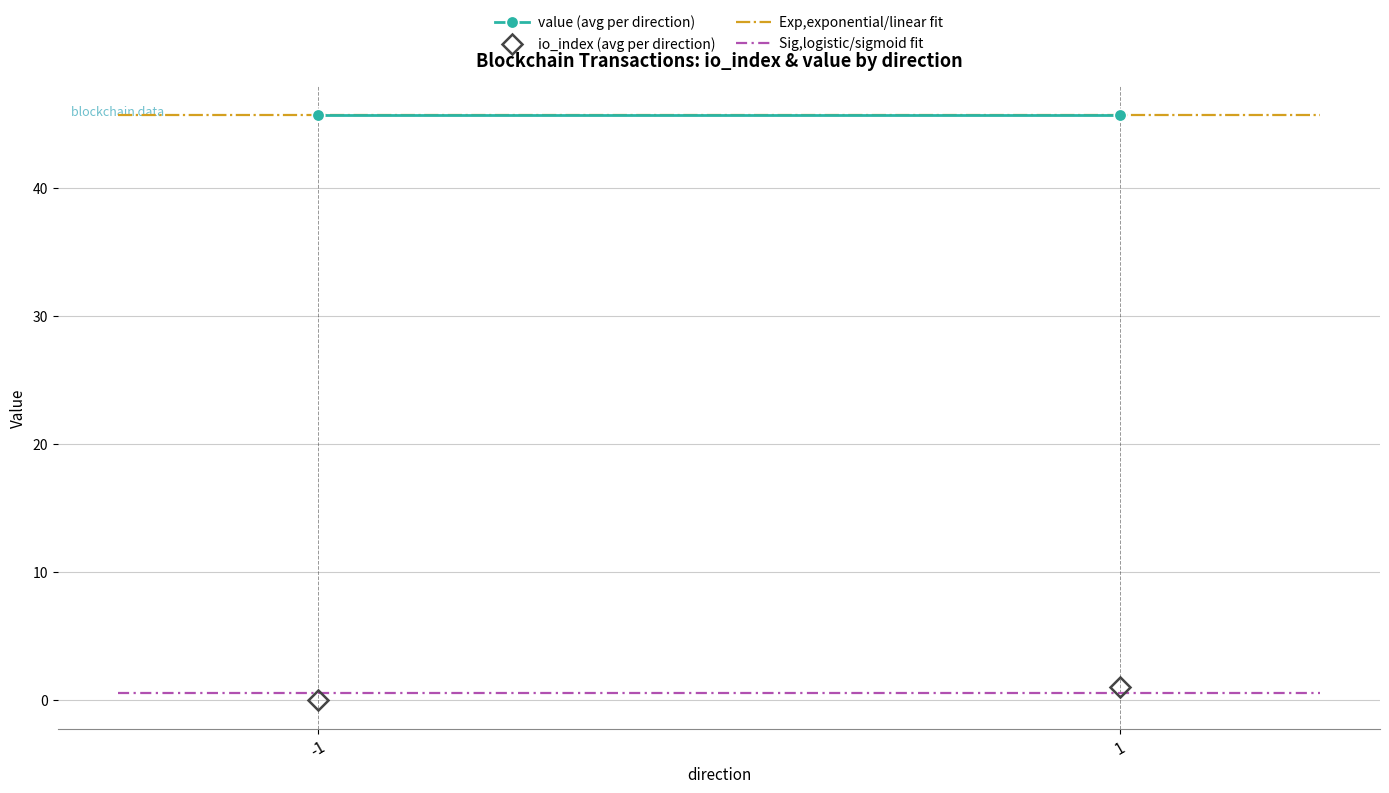

What value does the value series have at -1?

45.7